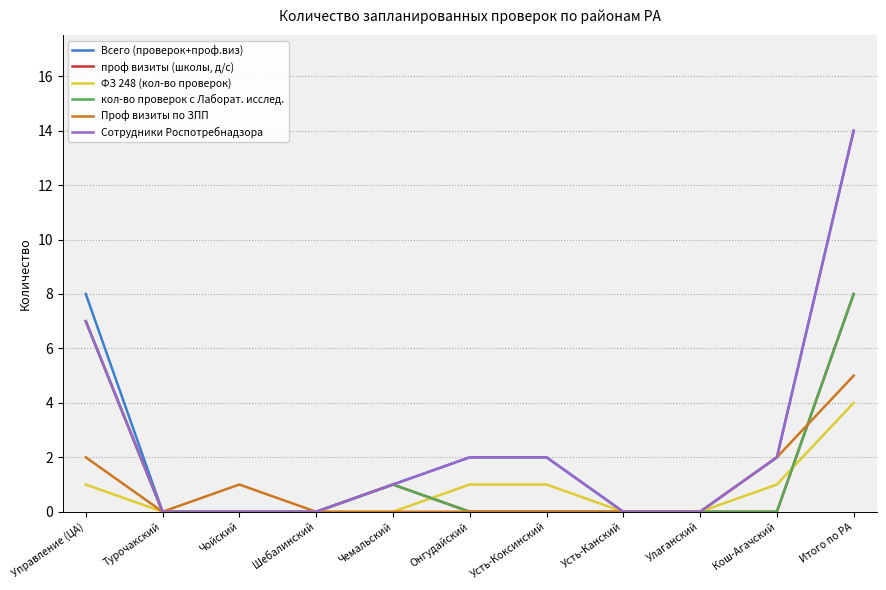

True or false: Сотрудники Роспотребнадзора has a value of 3 at Онгудайский.

False